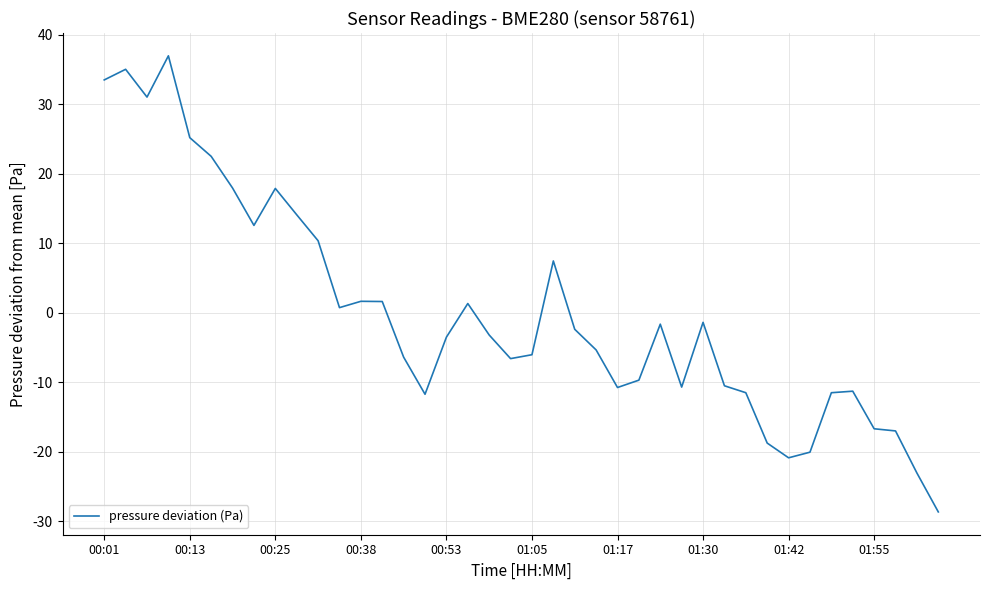

What is the greatest value displayed?

37.0